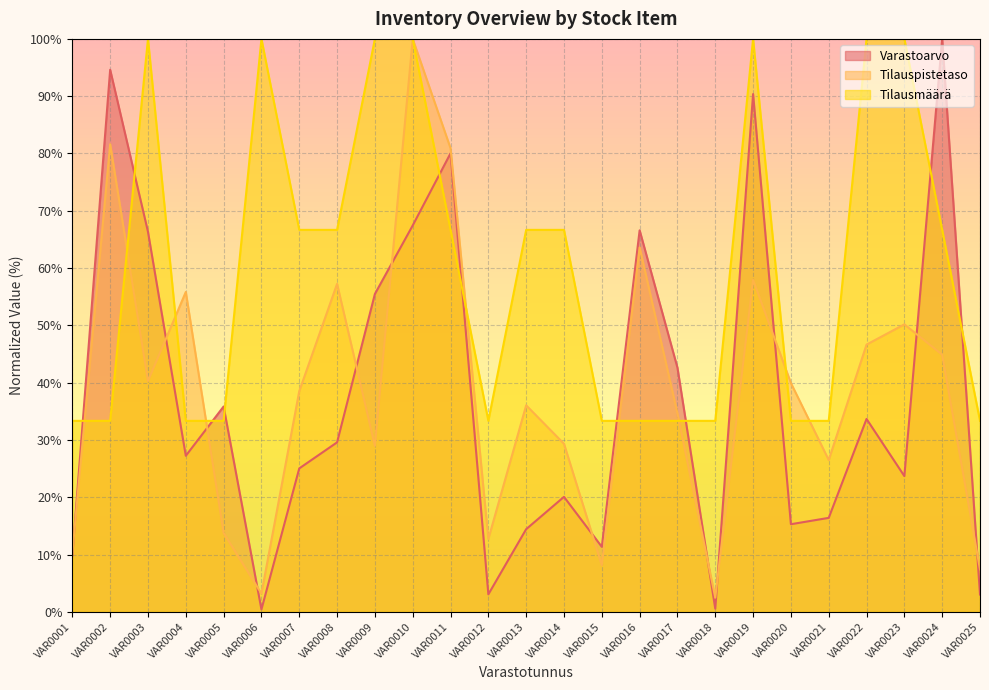

Where is the first local maximum for Varastoarvo?

VAR0002